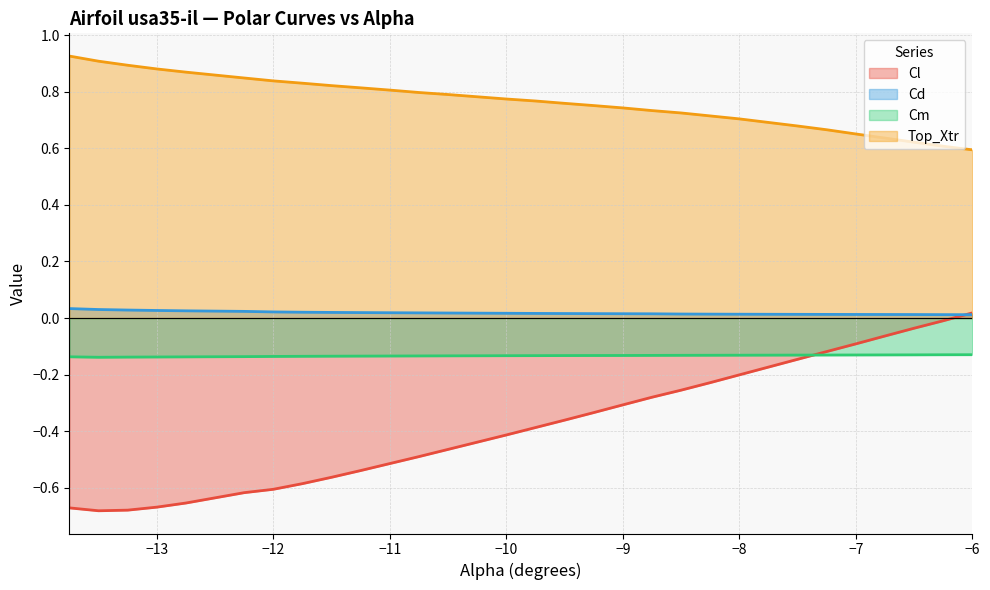

Is the value of Top_Xtr at -8.0 greater than the value of Cd at -9.75?

Yes